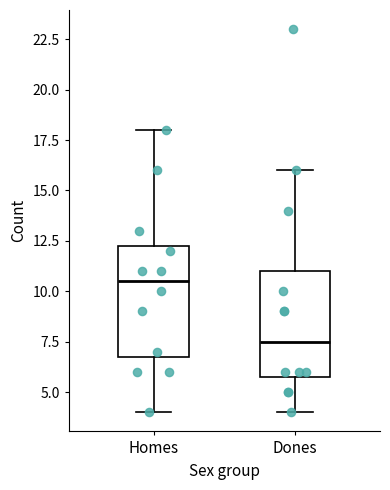

Reading left to right, transcribe this box plot: for each box, give where its median line is, the range the box spans, and where its two whiskers end, as read against the y-axis. The values are not printed on the chart, so give them approximately, as read against the axis.

Homes: median 10.5, box 7.0 to 12.5, whiskers 4.0 to 18.0
Dones: median 7.5, box 6.0 to 11.0, whiskers 4.0 to 16.0